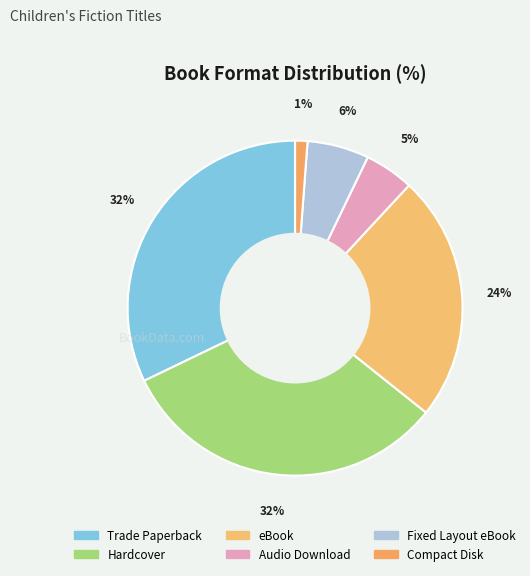

Which category has the biggest portion of the pie?

Trade Paperback